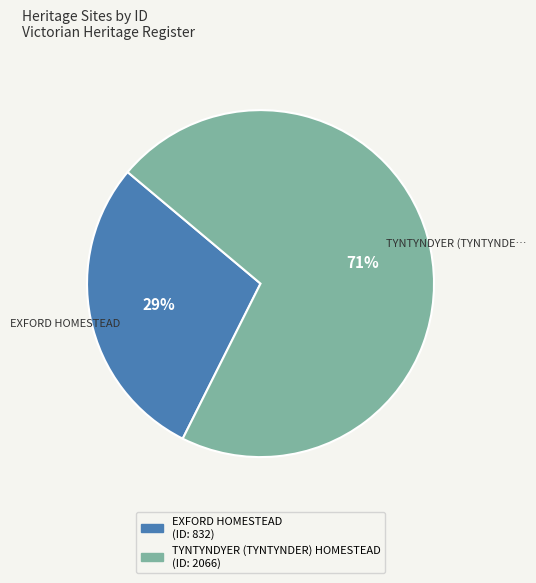

Is there a majority slice in this chart?

Yes